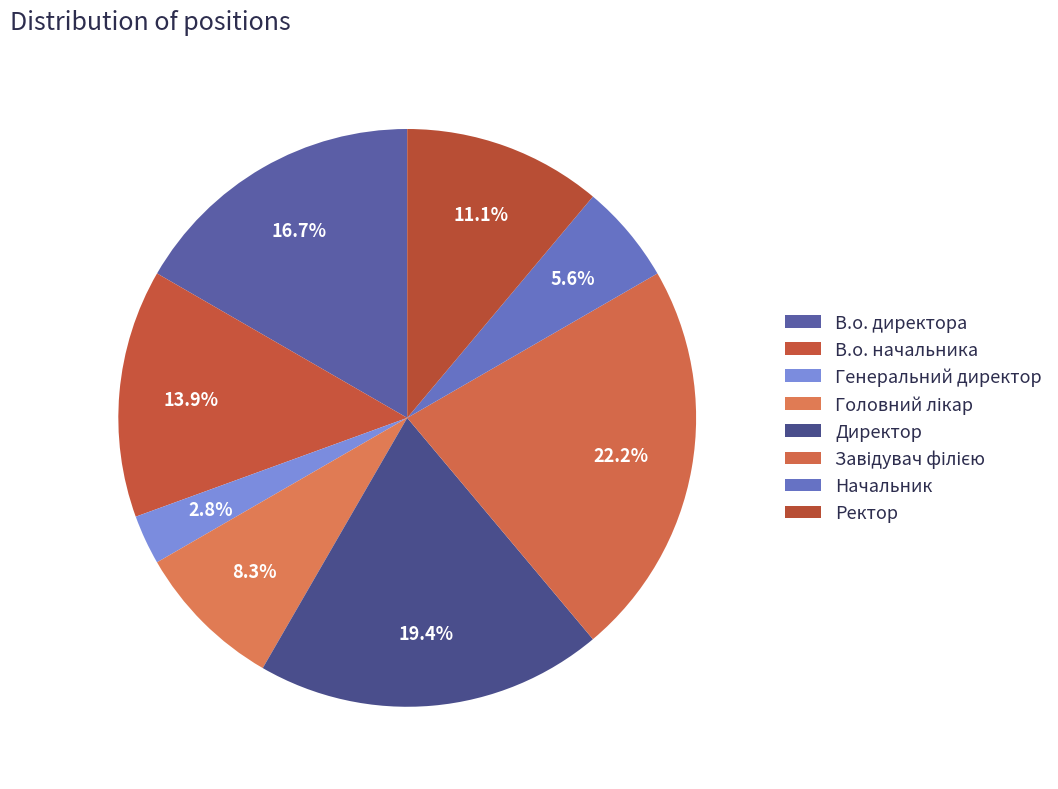

How many segments does this pie chart have?

8